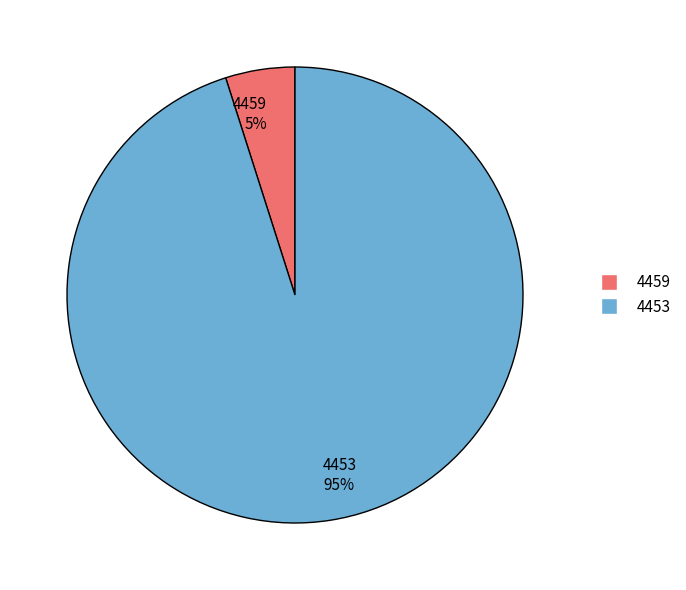

How many slices are in this pie chart?

2